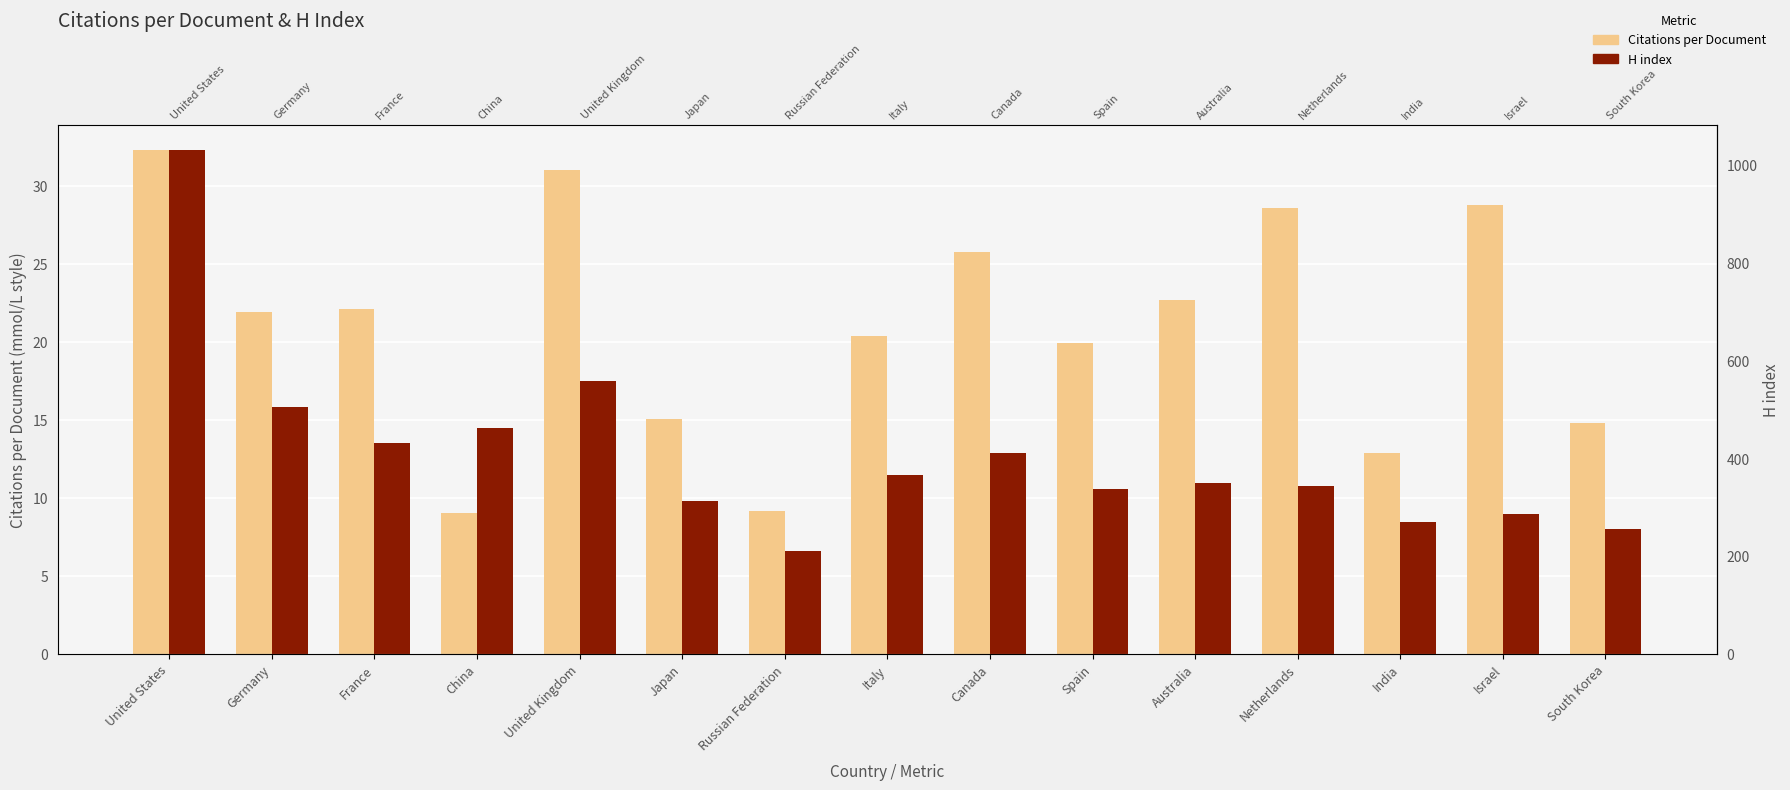

What is the sum of the H index values at France and Spain?

770.0